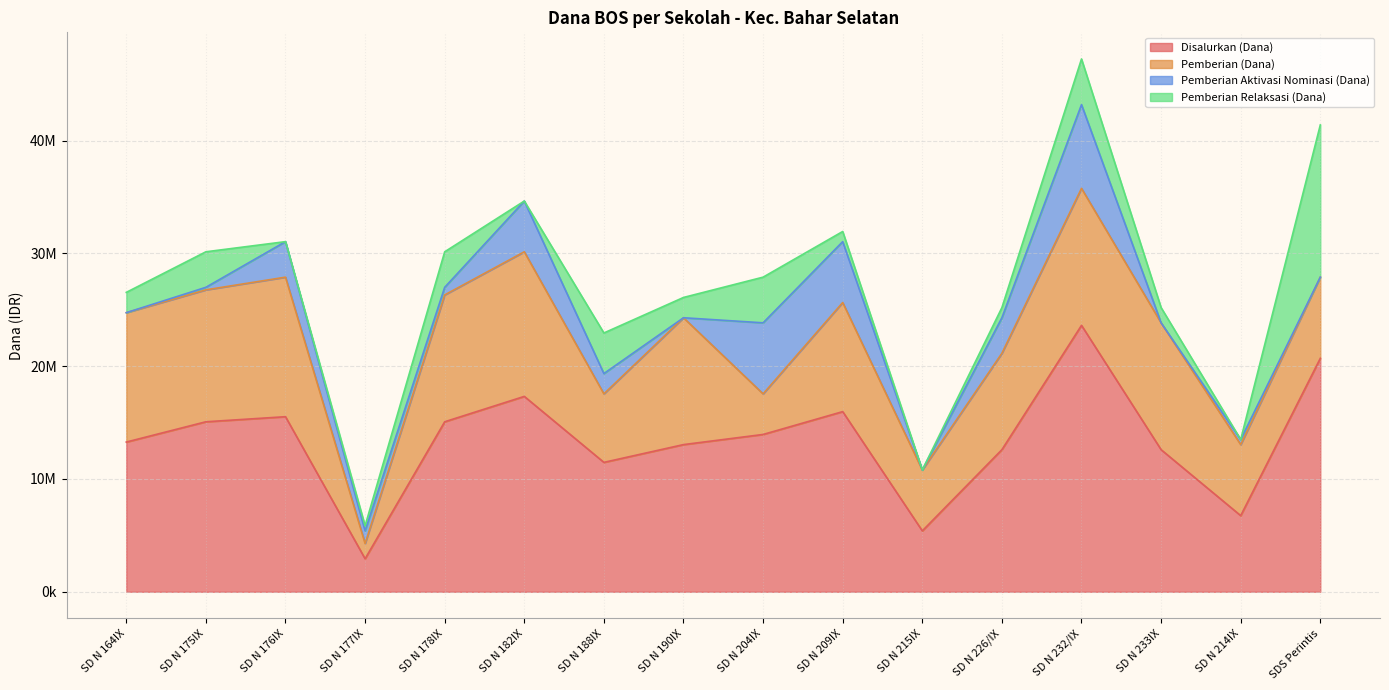

How many values in the Pemberian Aktivasi Nominasi (Dana) series are below 1125000?

8